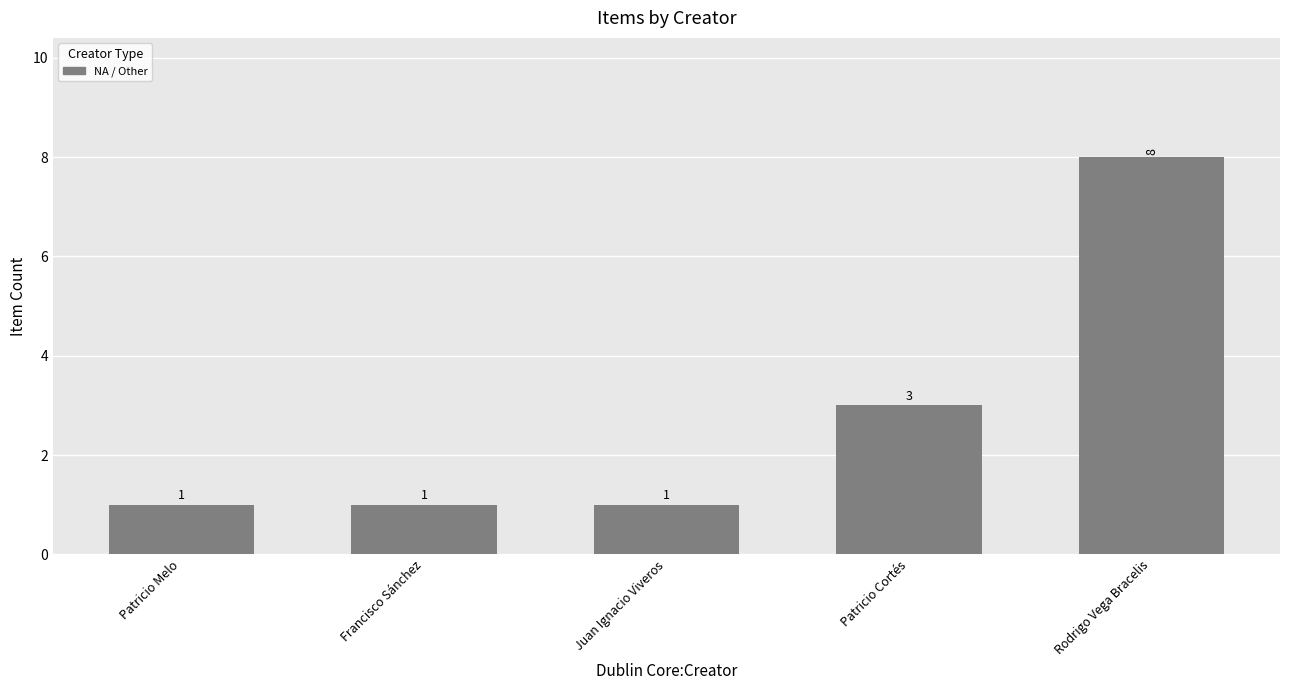

What is the smallest value displayed?

1